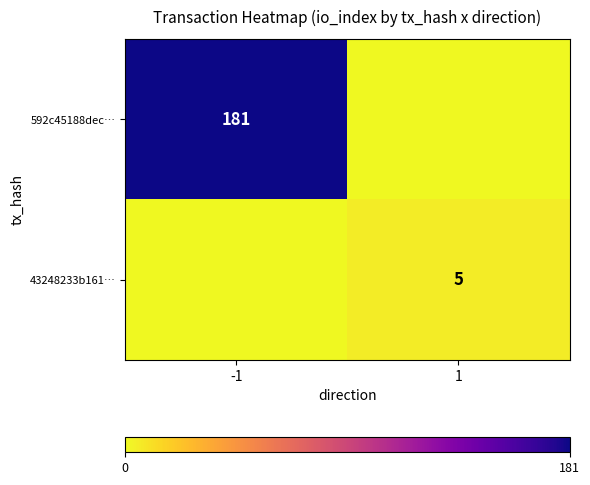

At which category does the chart reach its minimum across all series?

1